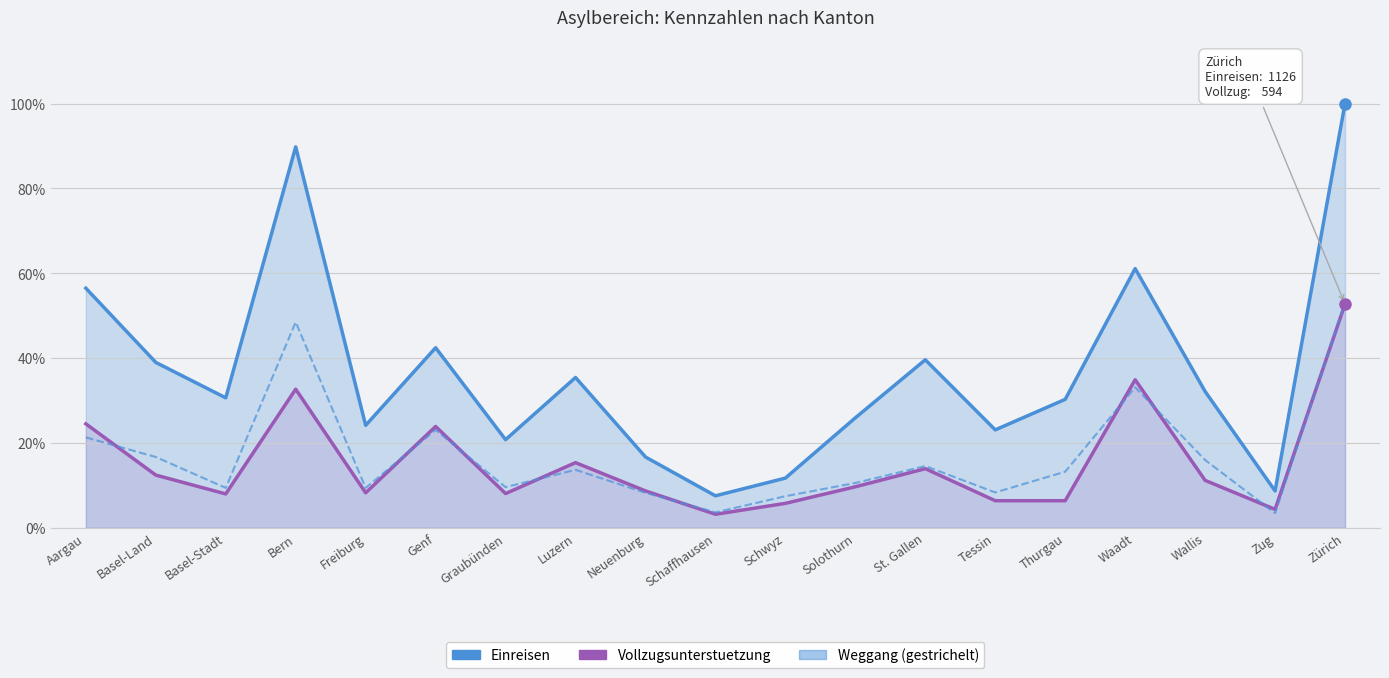

At how many categories does at least one series exceed 0?

19